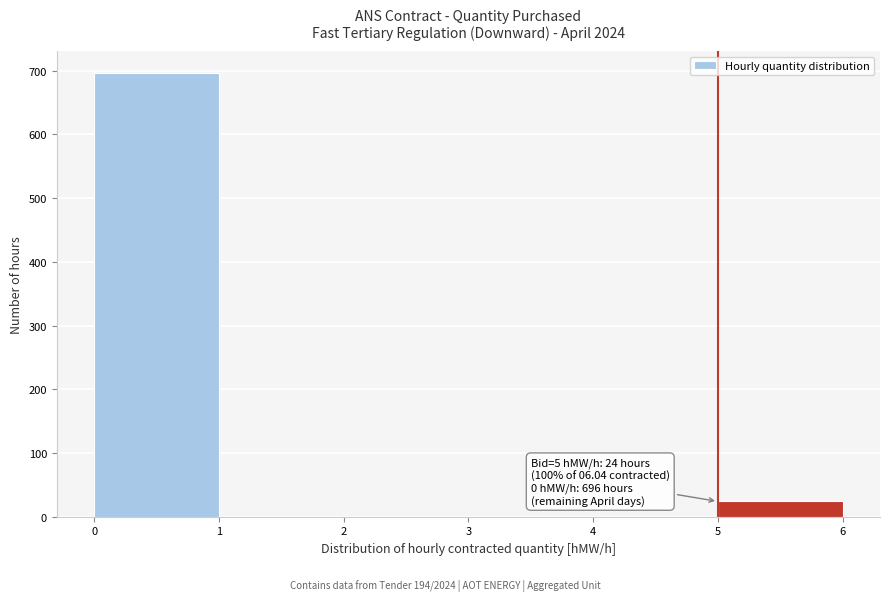

Over which range of the x-axis is the bar tallest?

0 to 1